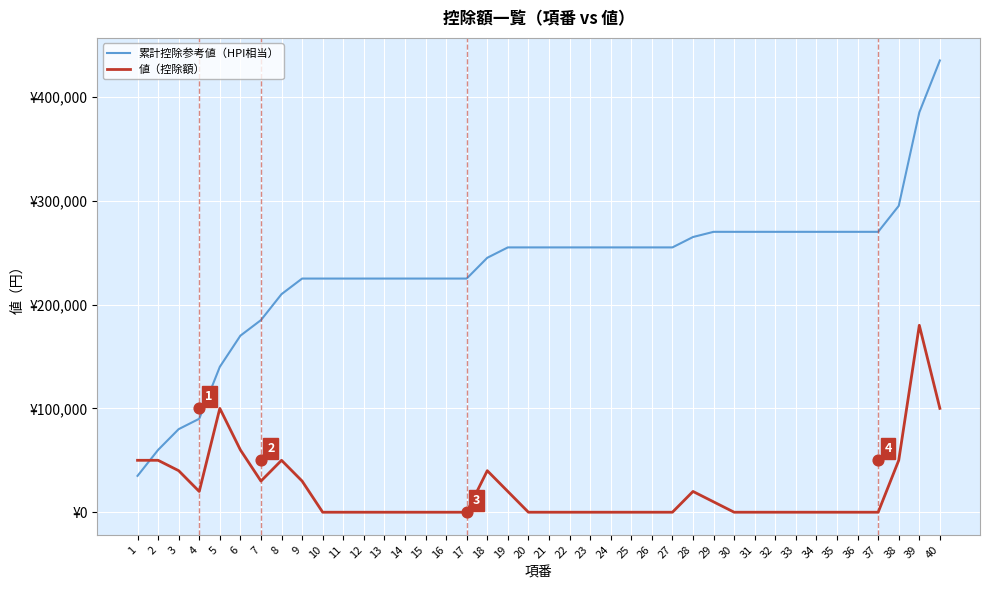

Which series has the widest spread of Y values?

累計控除参考値（HPI相当）